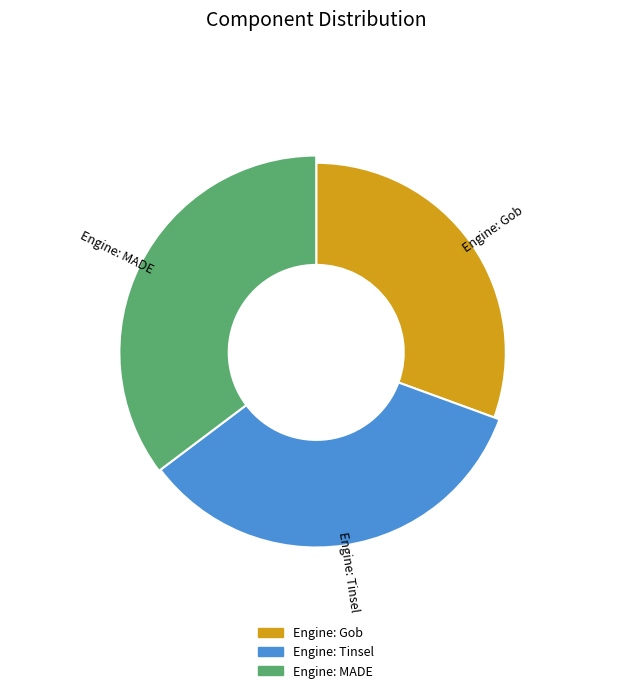

The Engine: MADE slice represents 35% of the pie. True or false?

True